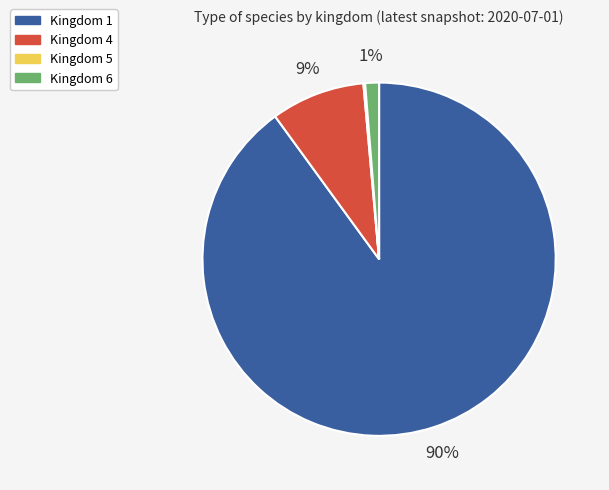

To the nearest percent, what is the average slice percentage?

25%